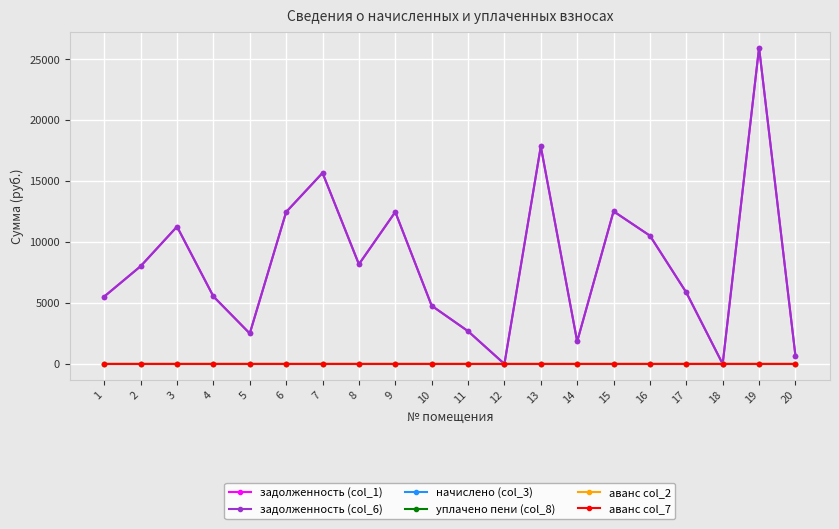

Is the value of аванс col_7 at 17 greater than the value of начислено (col_3) at 7?

No